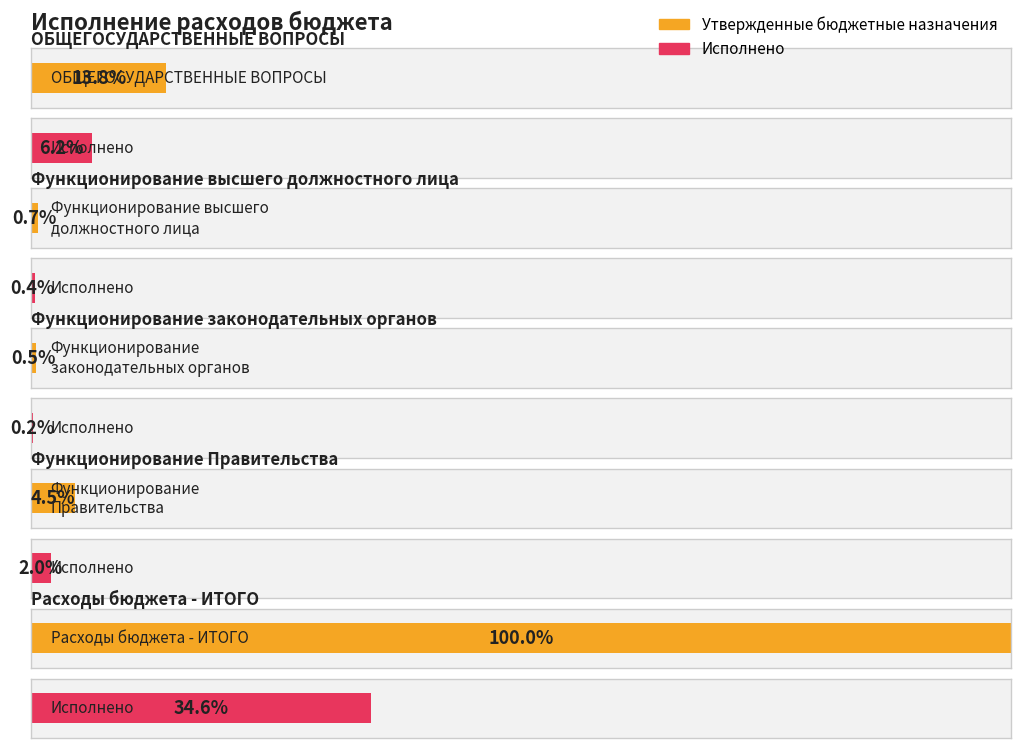

What is the label of the 4th bar from the right?

Функционирование высшего
должностного лица